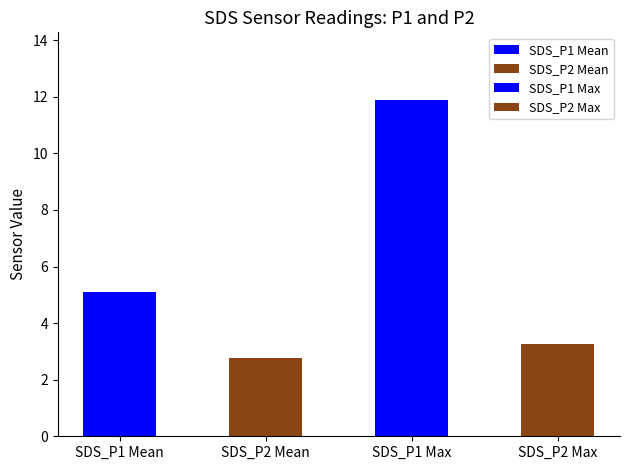

Which has a higher value, SDS_P2 Max or SDS_P2 Mean?

SDS_P2 Max